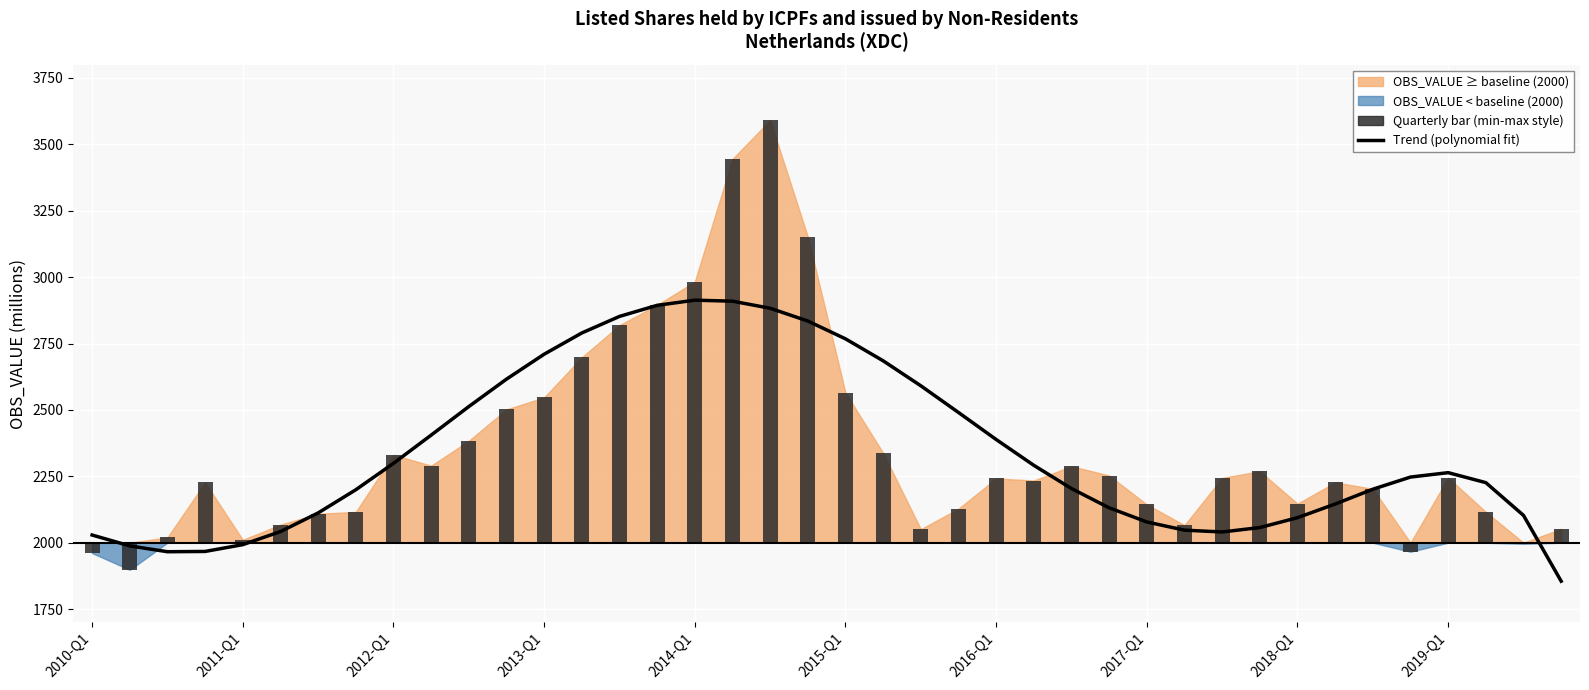

What position from the left is 17?

18